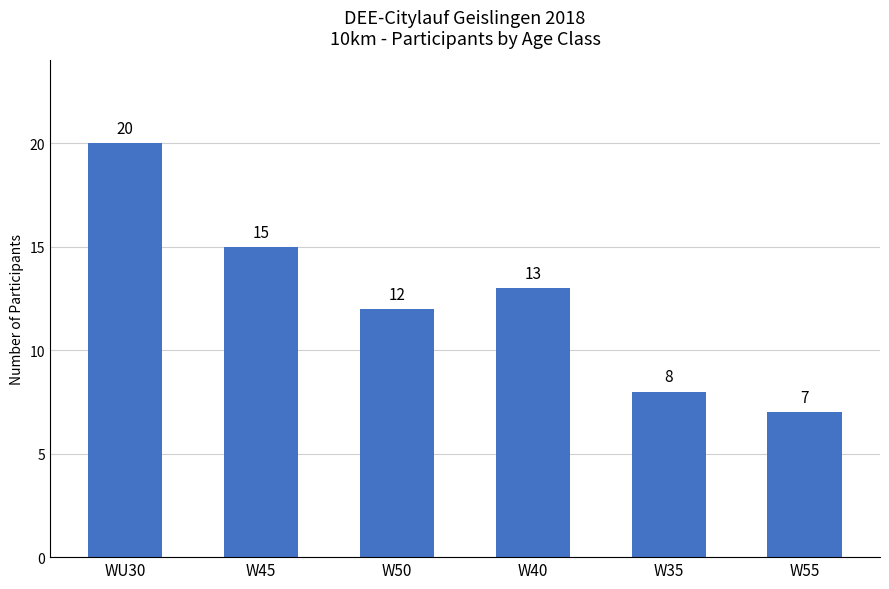

Which label corresponds to the largest value in the chart?

WU30